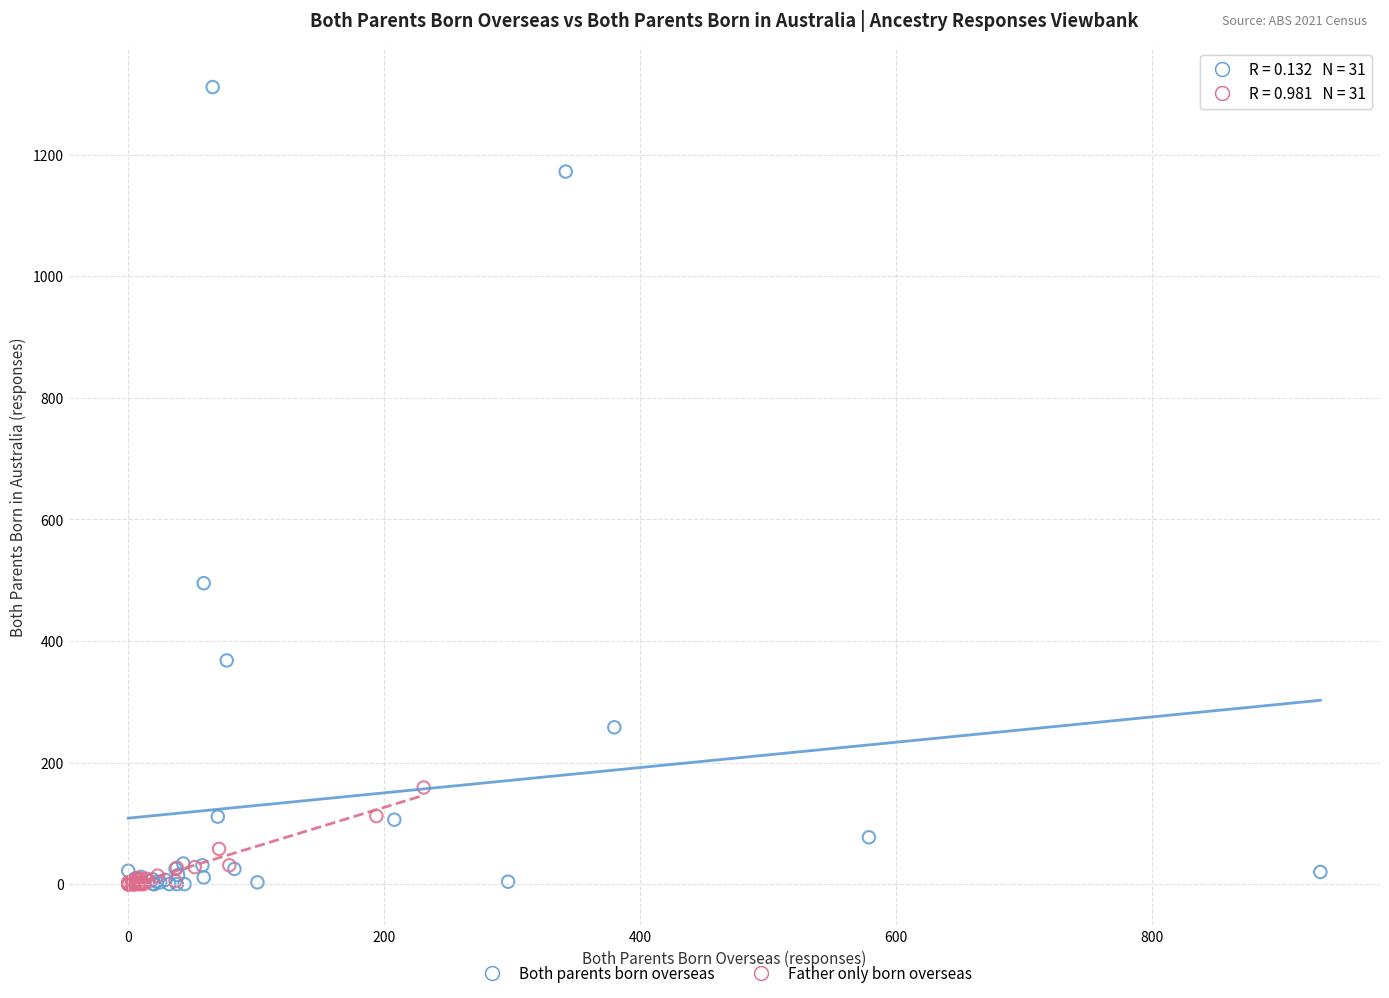

Which series has the largest Y range (max minus min)?

Both parents born overseas